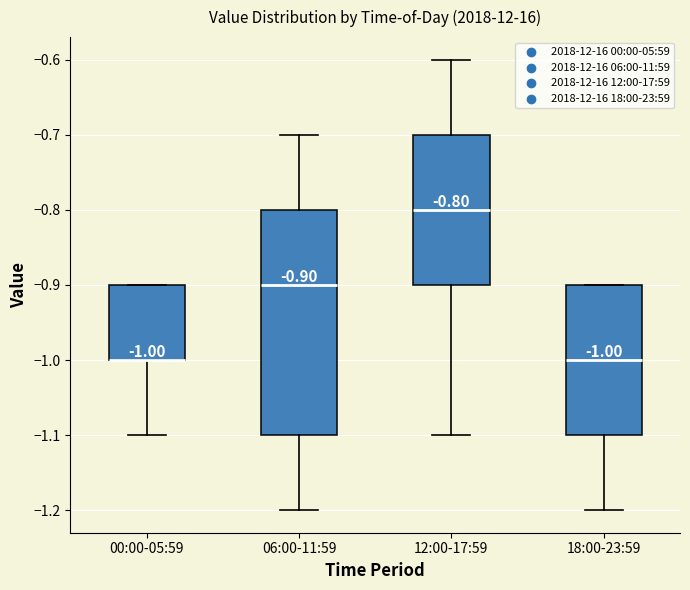

Which box is the tallest, from its lower edge to its upper edge?

06:00-11:59